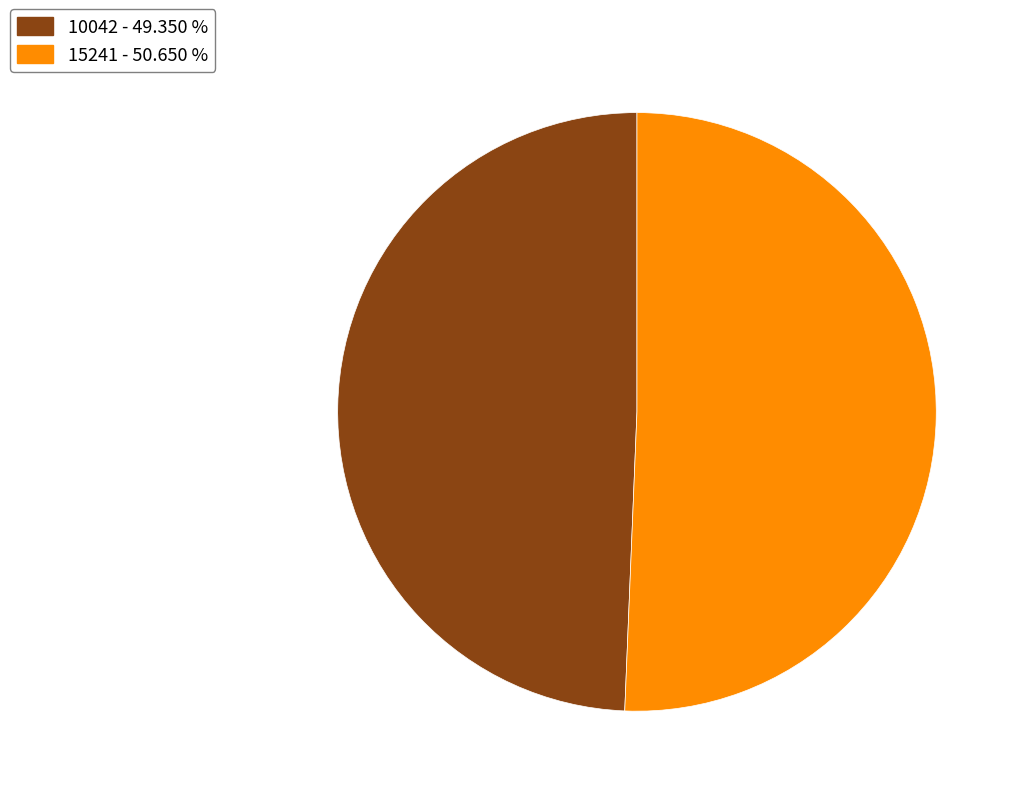

Do 10042 - 49.350 % and 15241 - 50.650 % together represent more than half of the pie?

Yes